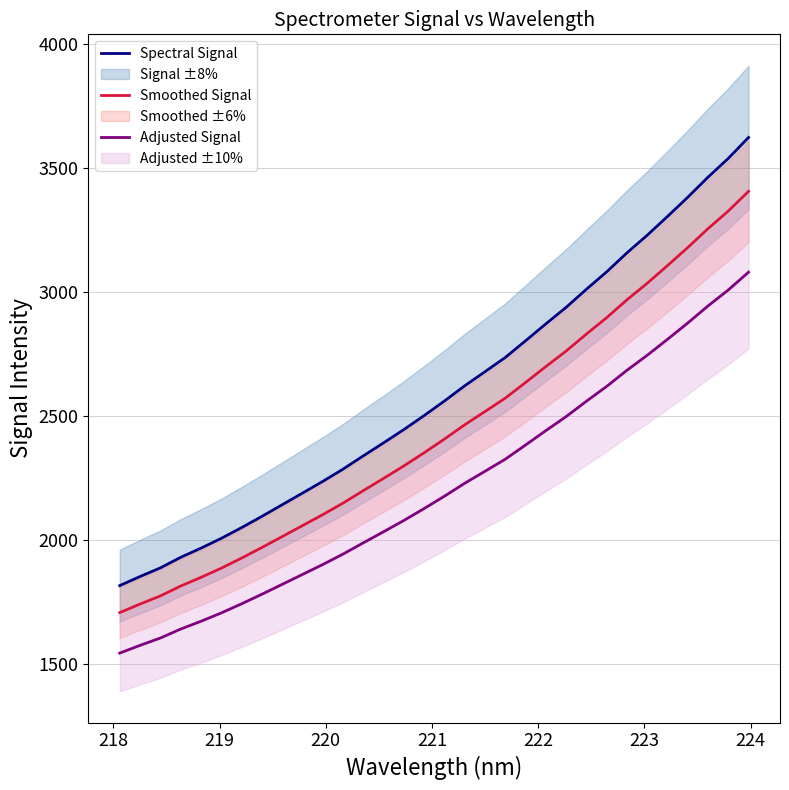

Which series has the largest total across all categories?

Spectral Signal